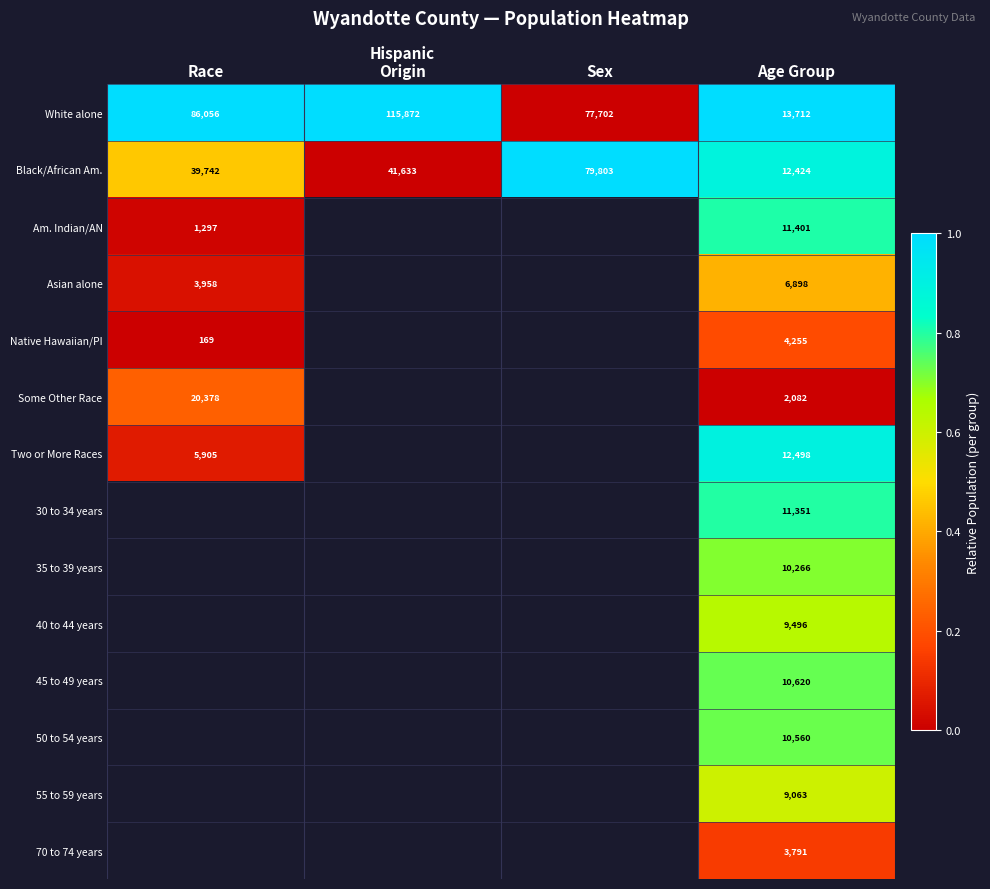

What is the total value across all series at Age Group?

128417